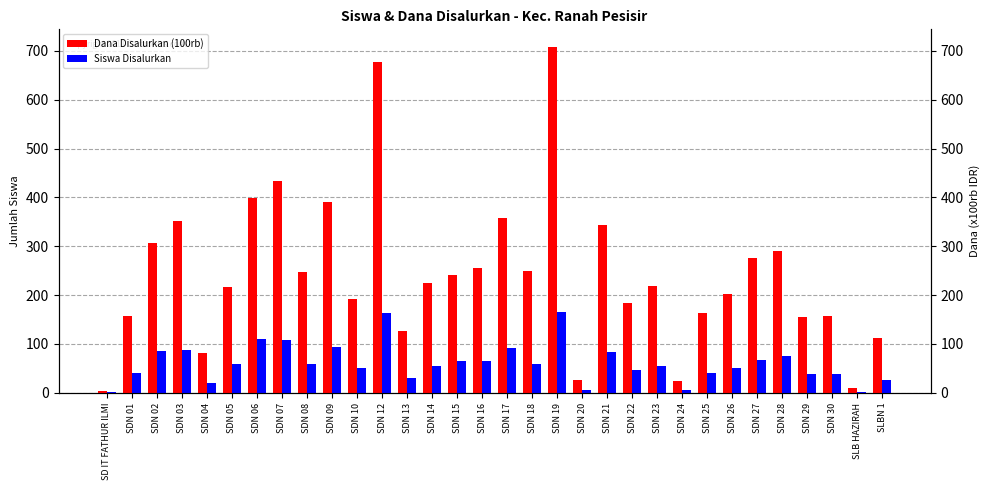

True or false: Dana Disalurkan (100rb) has a value of 75.4 at SDN 21.

False